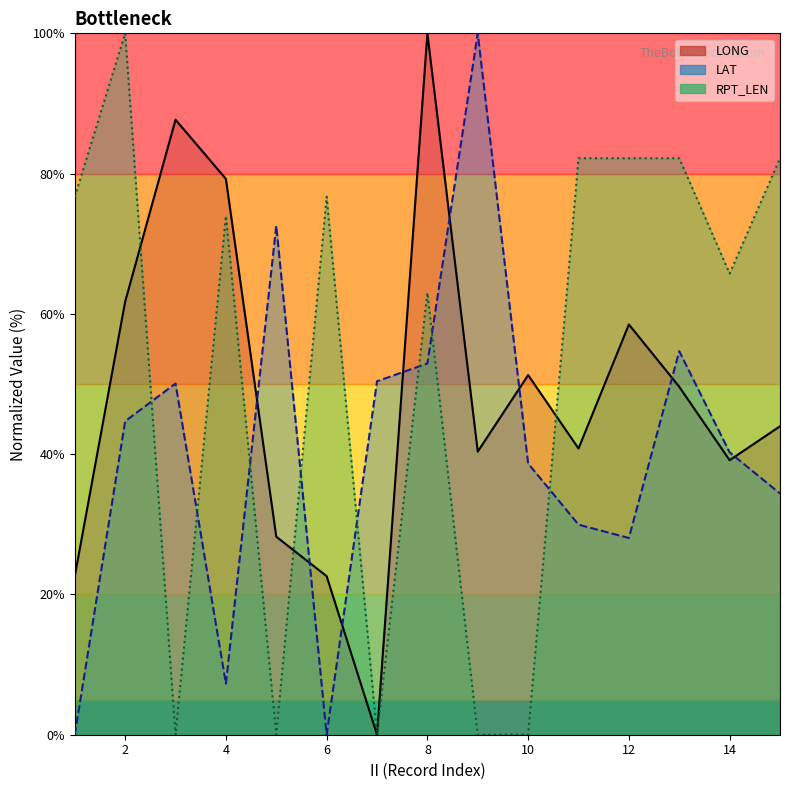

What is the difference between the maximum and second lowest values in the RPT_LEN series?

100.0